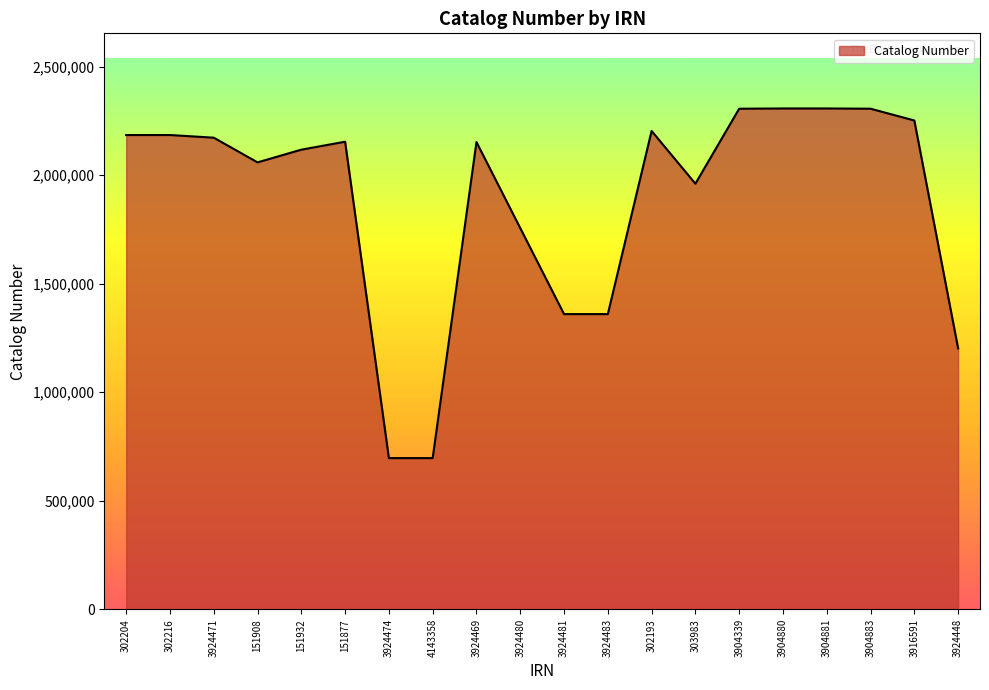

What value does the data have at 151932, to the nearest 10?

2117610